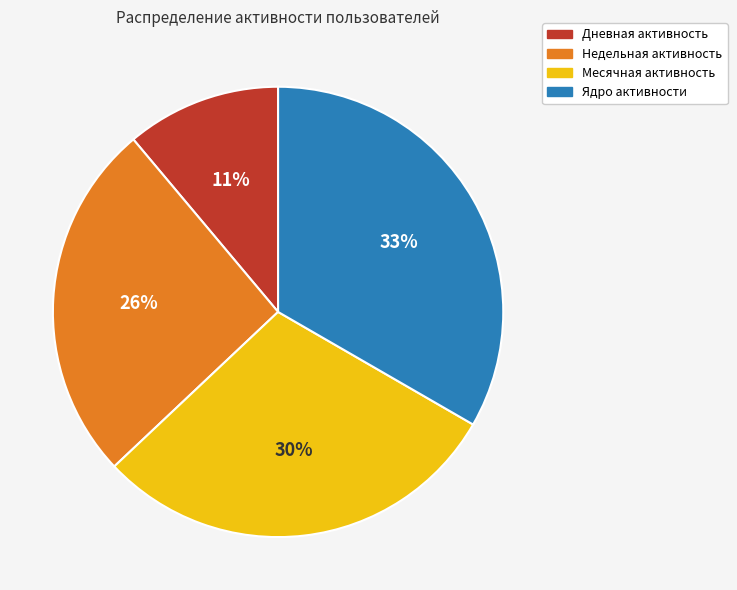

The Дневная slice represents 1% of the pie. True or false?

False